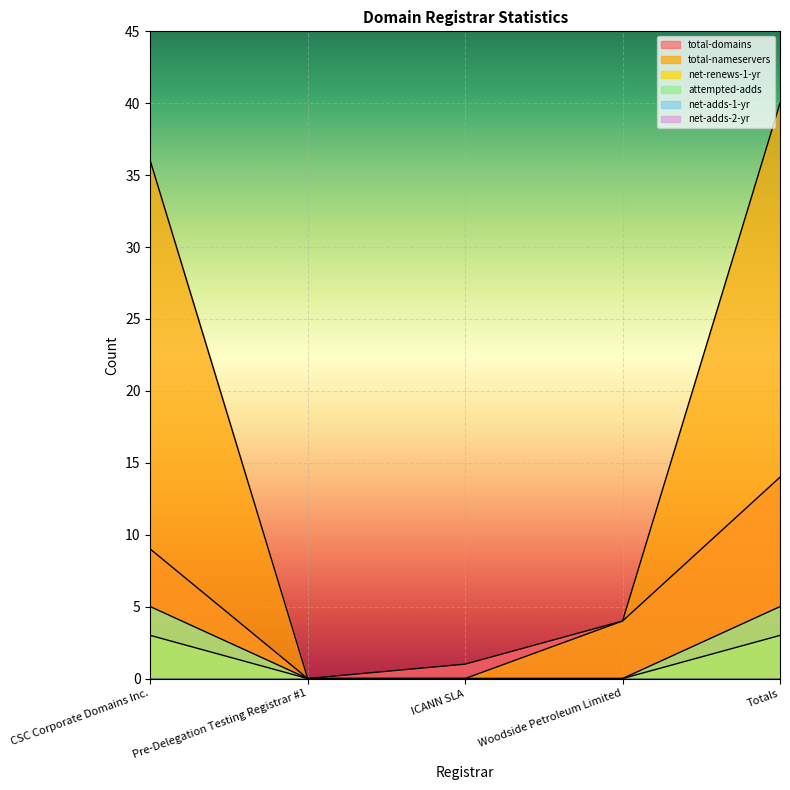

What is the difference between the maximum and minimum values in the attempted-adds series?

5